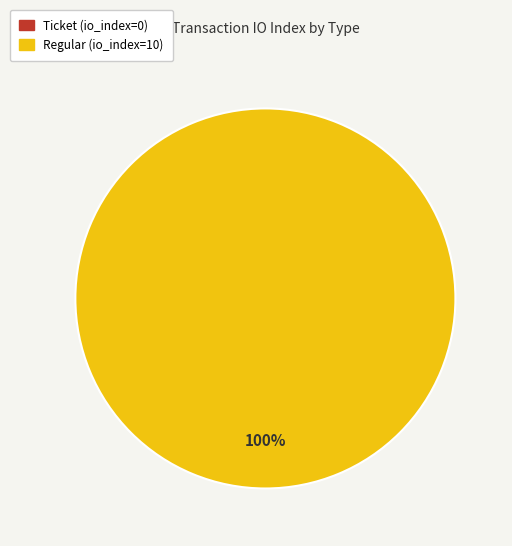

The Regular (io_index=10) slice represents 100% of the pie. True or false?

True